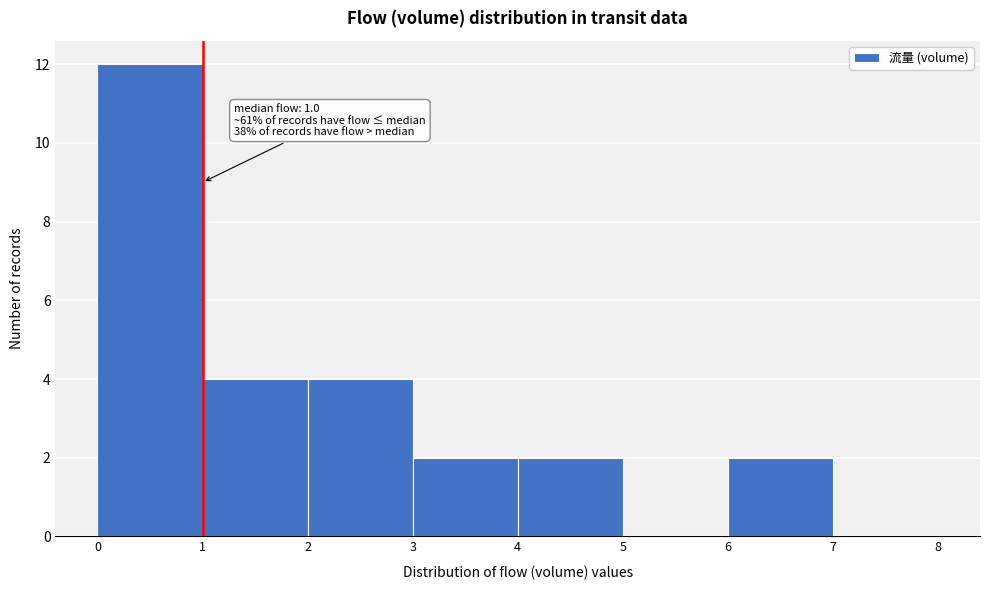

Over which range of the x-axis is the bar tallest?

0 to 1